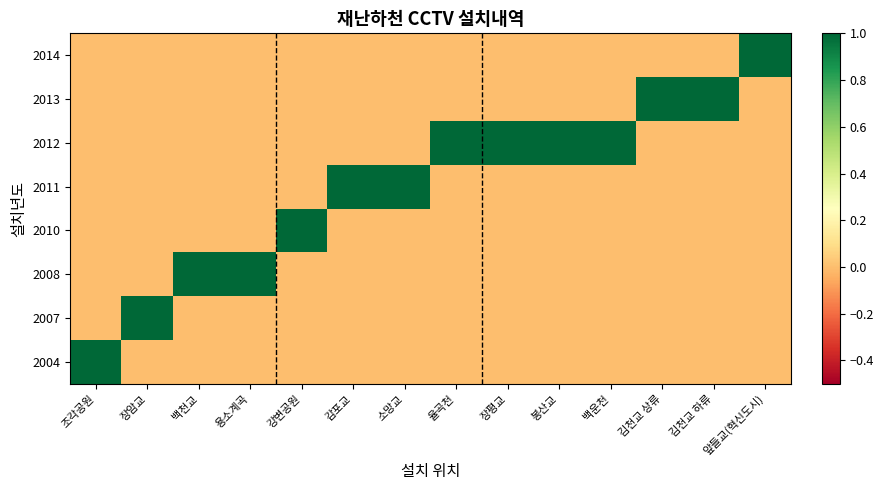

What is the greatest value displayed?

1